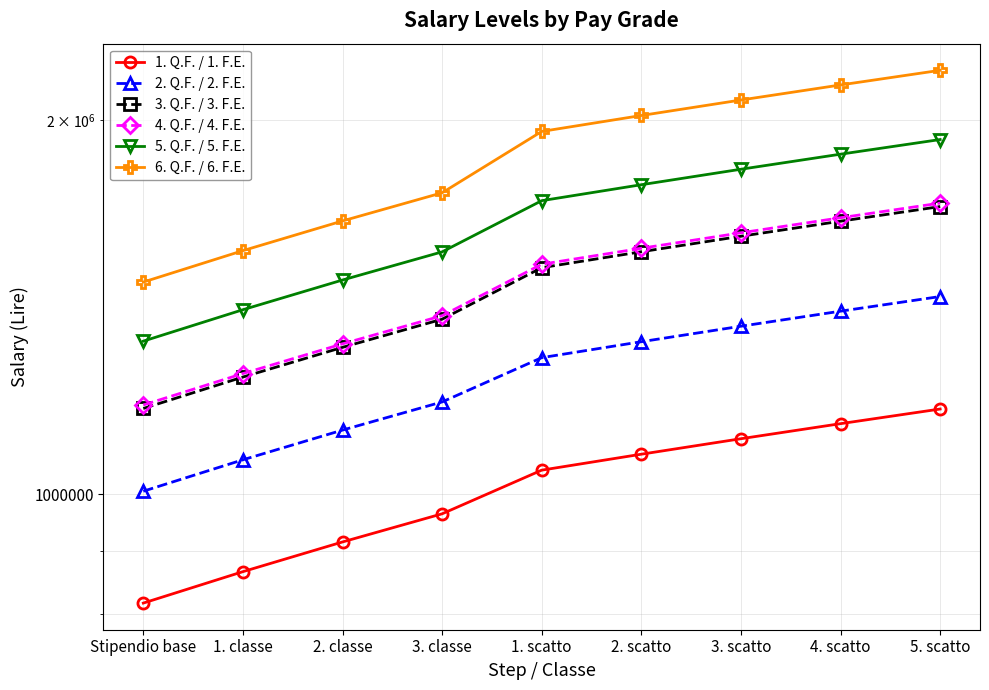

True or false: 6. Q.F. / 6. F.E. and 3. Q.F. / 3. F.E. cross at least once.

False